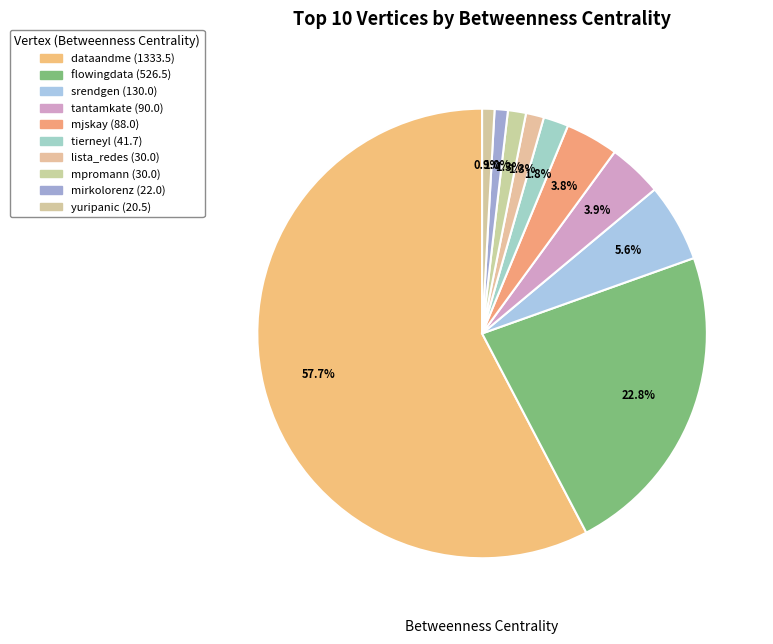

To the nearest percent, what is the average slice percentage?

10%